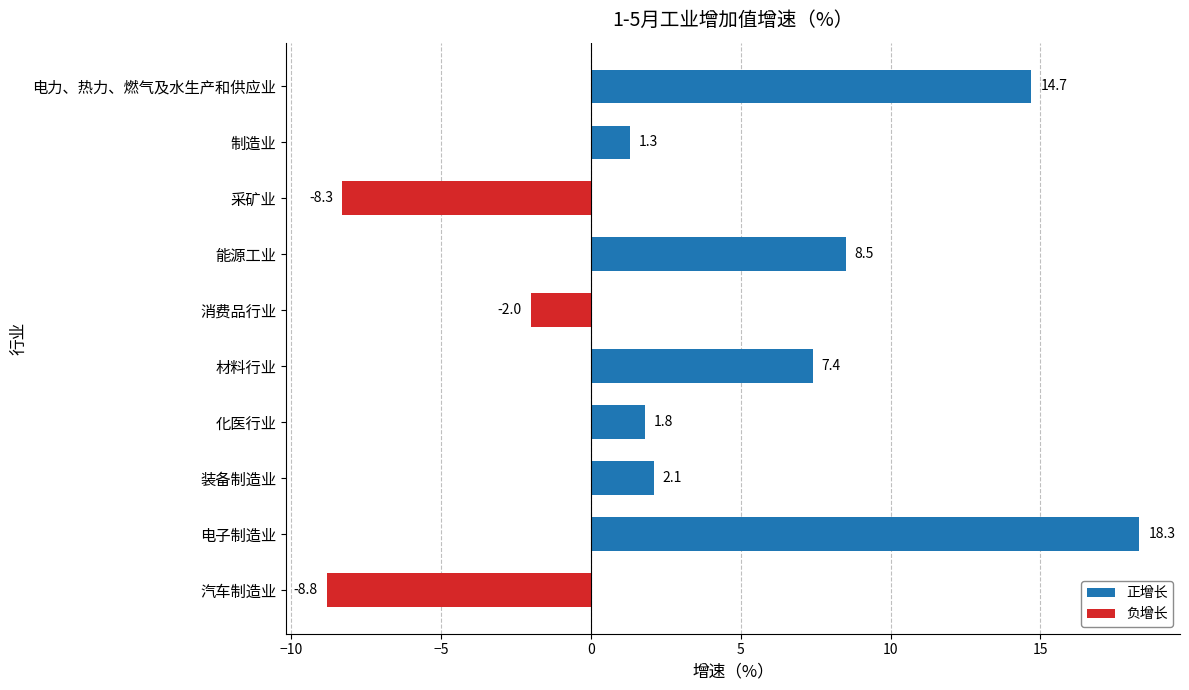

Rank the categories by value from lowest to highest.

汽车制造业, 采矿业, 消费品行业, 制造业, 化医行业, 装备制造业, 材料行业, 能源工业, 电力、热力、燃气及水生产和供应业, 电子制造业